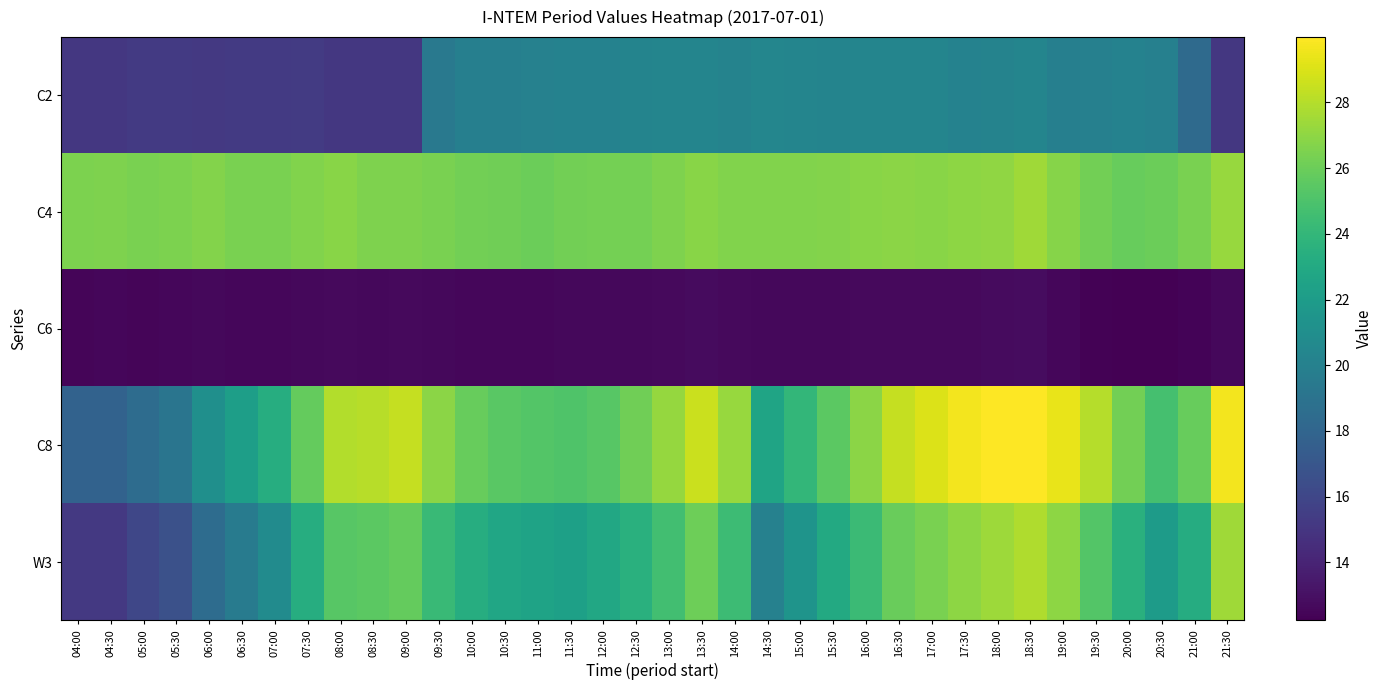

Reading left to right, list all the values displayed in this chart.

C2: 04:00=15.1	04:30=15.1	05:00=15.3	05:30=15.2	06:00=15.2	06:30=15.2	07:00=15.3	07:30=15.3	08:00=15.1	08:30=15.1	09:00=15.1	09:30=19.4	10:00=19.9	10:30=19.9	11:00=20.0	11:30=20.1	12:00=20.1	12:30=20.2	13:00=20.3	13:30=20.3	14:00=20.2	14:30=20.4	15:00=20.3	15:30=20.2	16:00=20.3	16:30=20.3	17:00=20.3	17:30=20.1	18:00=20.1	18:30=20.3	19:00=19.9	19:30=20.0	20:00=20.1	20:30=20.0	21:00=18.4	21:30=15.1
C4: 04:00=26.5	04:30=26.6	05:00=26.4	05:30=26.5	06:00=26.7	06:30=26.4	07:00=26.4	07:30=26.6	08:00=26.9	08:30=26.5	09:00=26.6	09:30=26.4	10:00=26.2	10:30=26.1	11:00=26.0	11:30=26.2	12:00=26.3	12:30=26.3	13:00=26.6	13:30=26.8	14:00=26.6	14:30=26.6	15:00=26.6	15:30=26.7	16:00=26.8	16:30=26.9	17:00=26.8	17:30=27.0	18:00=27.1	18:30=27.5	19:00=26.8	19:30=26.2	20:00=25.9	20:30=26.0	21:00=26.4	21:30=27.3
C6: 04:00=12.5	04:30=12.5	05:00=12.5	05:30=12.5	06:00=12.6	06:30=12.5	07:00=12.5	07:30=12.6	08:00=12.7	08:30=12.6	09:00=12.7	09:30=12.6	10:00=12.6	10:30=12.6	11:00=12.6	11:30=12.6	12:00=12.6	12:30=12.6	13:00=12.7	13:30=12.7	14:00=12.7	14:30=12.6	15:00=12.6	15:30=12.6	16:00=12.7	16:30=12.7	17:00=12.7	17:30=12.7	18:00=12.7	18:30=12.9	19:00=12.5	19:30=12.3	20:00=12.2	20:30=12.3	21:00=12.4	21:30=12.6
C8: 04:00=17.8	04:30=17.8	05:00=18.5	05:30=19.1	06:00=21.0	06:30=22.2	07:00=23.3	07:30=25.8	08:00=27.9	08:30=28.1	09:00=28.5	09:30=26.9	10:00=25.9	10:30=25.4	11:00=25.3	11:30=25.1	12:00=25.4	12:30=26.2	13:00=27.2	13:30=28.6	14:00=27.2	14:30=22.6	15:00=24.0	15:30=25.5	16:00=26.9	16:30=28.5	17:00=29.0	17:30=29.6	18:00=30.0	18:30=30.0	19:00=29.4	19:30=28.0	20:00=26.2	20:30=24.7	21:00=25.9	21:30=29.7
W3: 04:00=15.2	04:30=15.2	05:00=16.0	05:30=16.6	06:00=18.5	06:30=19.6	07:00=20.8	07:30=23.3	08:00=25.4	08:30=25.5	09:00=25.8	09:30=24.2	10:00=23.3	10:30=22.7	11:00=22.5	11:30=22.4	12:00=22.9	12:30=23.5	13:00=24.6	13:30=26.1	14:00=24.4	14:30=20.0	15:00=21.4	15:30=23.0	16:00=24.4	16:30=26.0	17:00=26.4	17:30=27.0	18:00=27.4	18:30=27.8	19:00=27.0	19:30=25.2	20:00=23.5	20:30=22.0	21:00=23.2	21:30=27.5